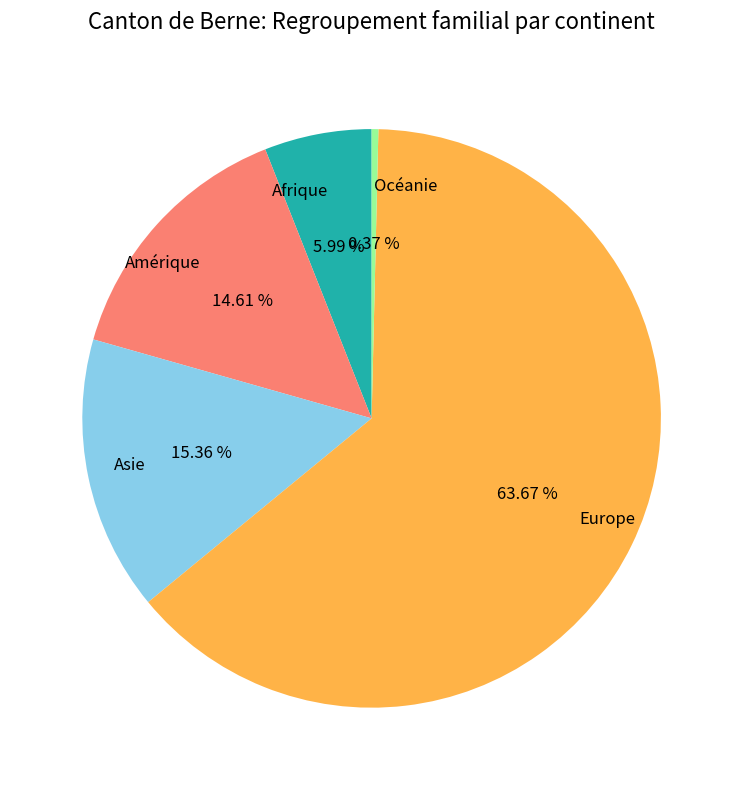

Does Europe represent more than half of the total?

Yes